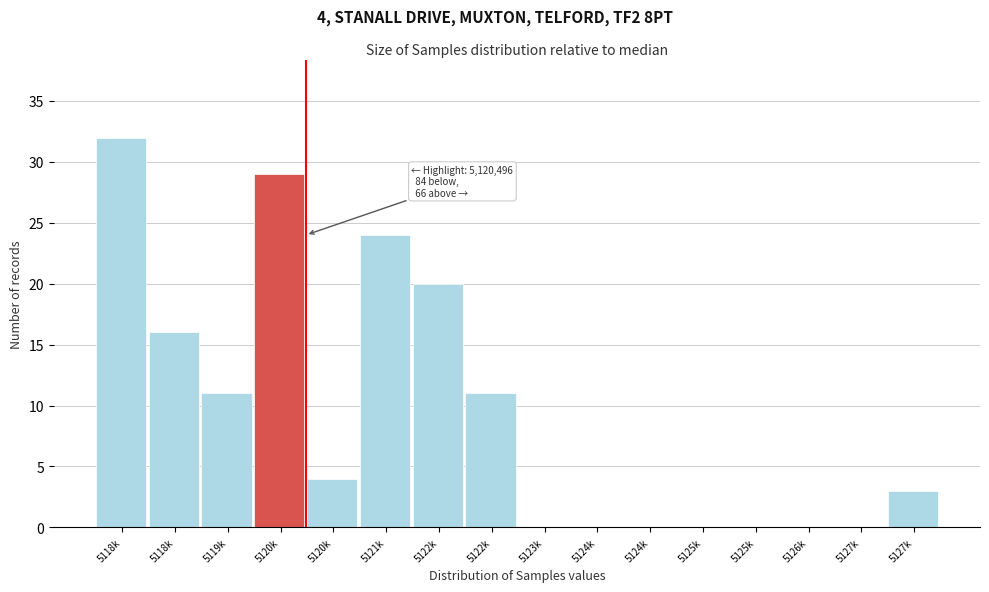

How many series are shown in this chart?

1